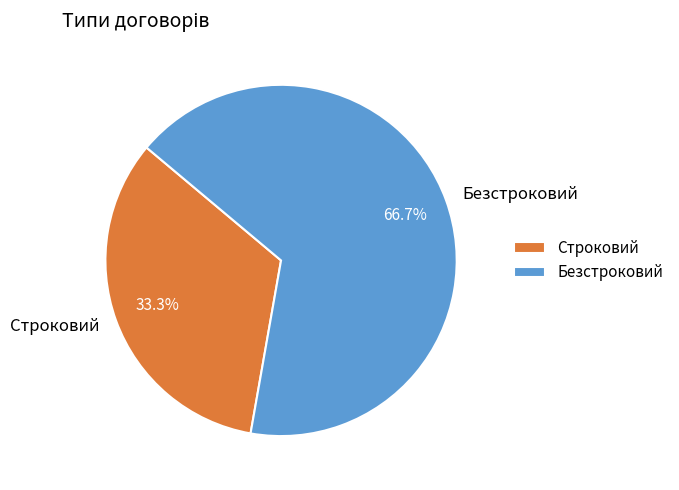

Which slice represents more than half of the pie?

Безстроковий